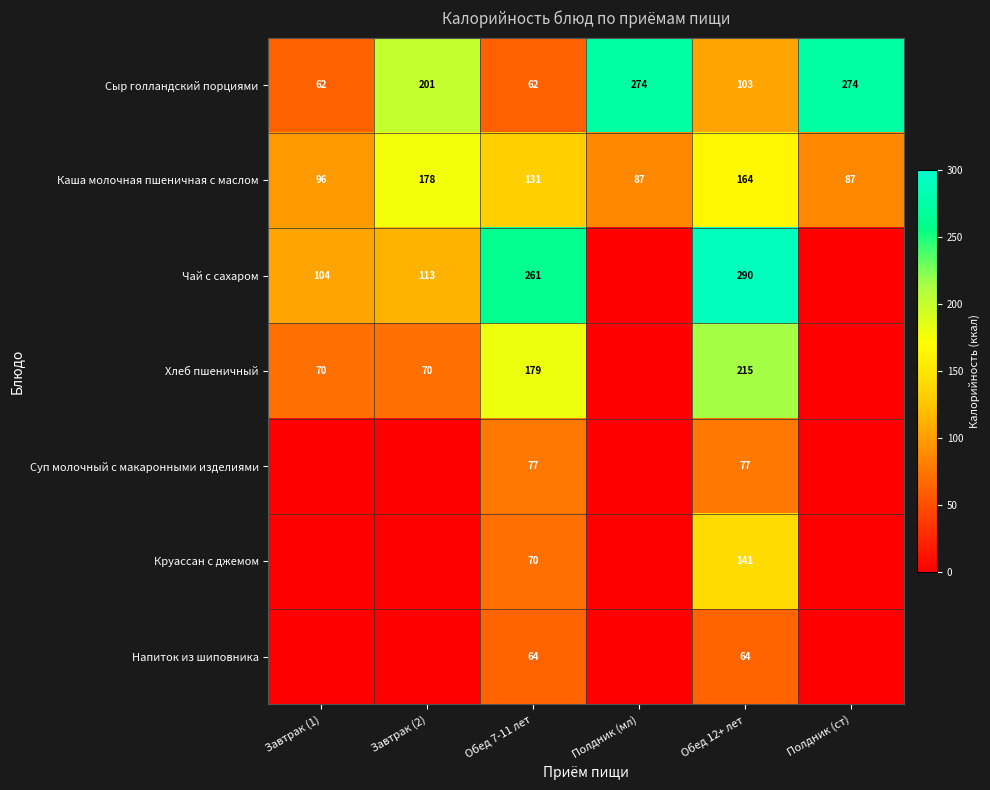

What is the difference between the highest and lowest values at Обед 12+ лет?

226